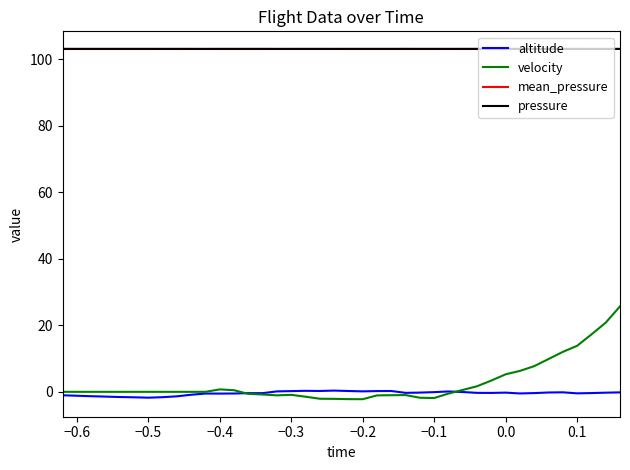

True or false: pressure and altitude intersect in this chart.

False